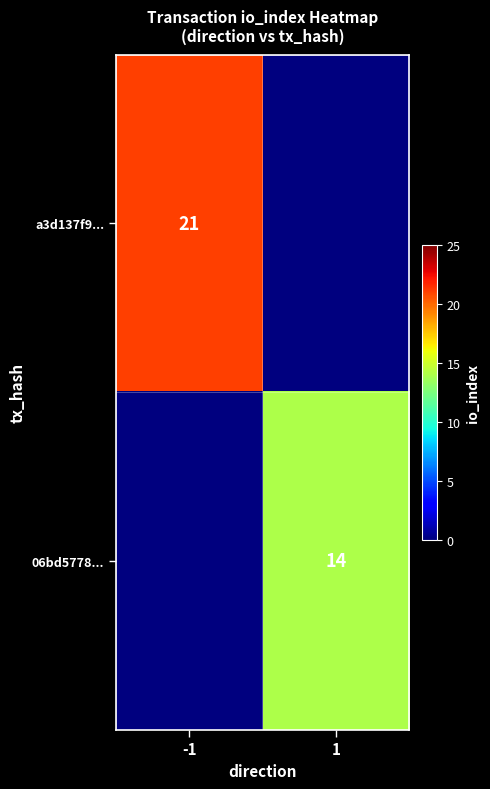

The a3d137f9... series shows 34 at -1. True or false?

False